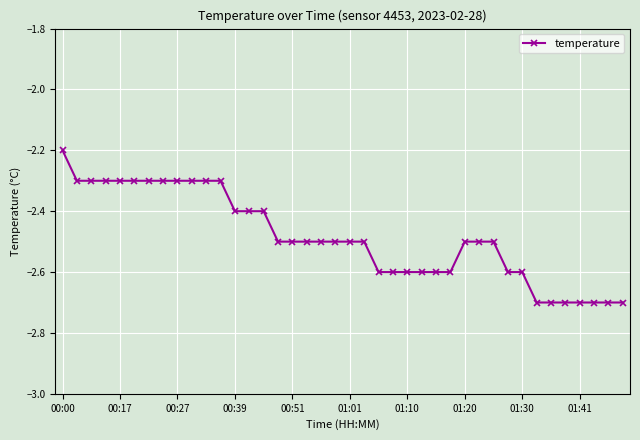

What is the minimum value shown in the chart?

-2.7